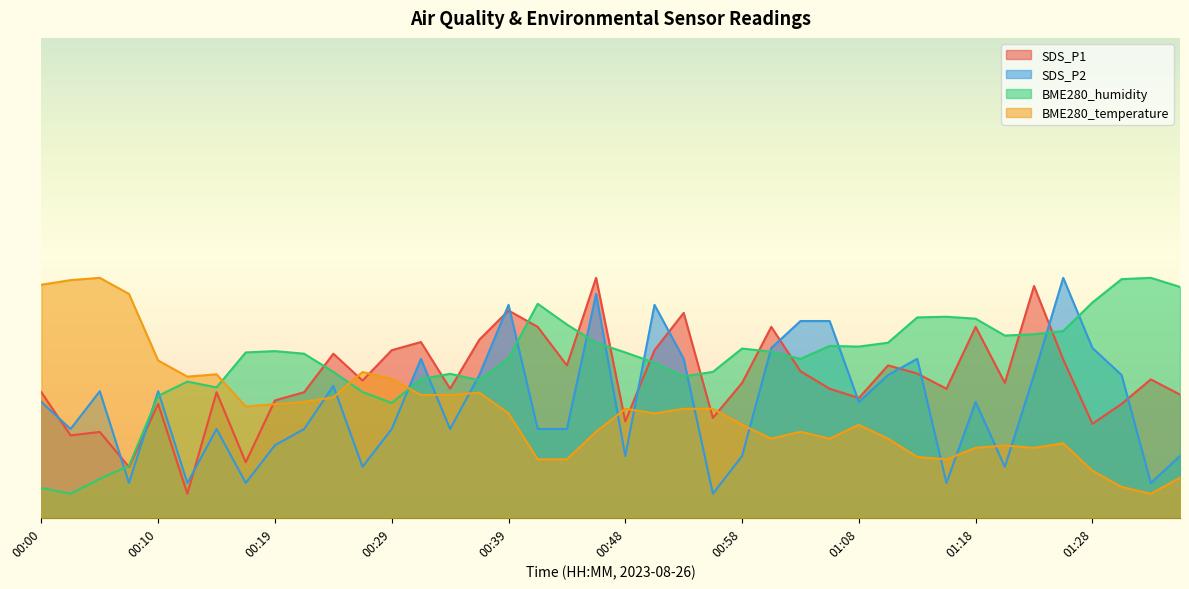

True or false: SDS_P1 and SDS_P2 intersect in this chart.

True